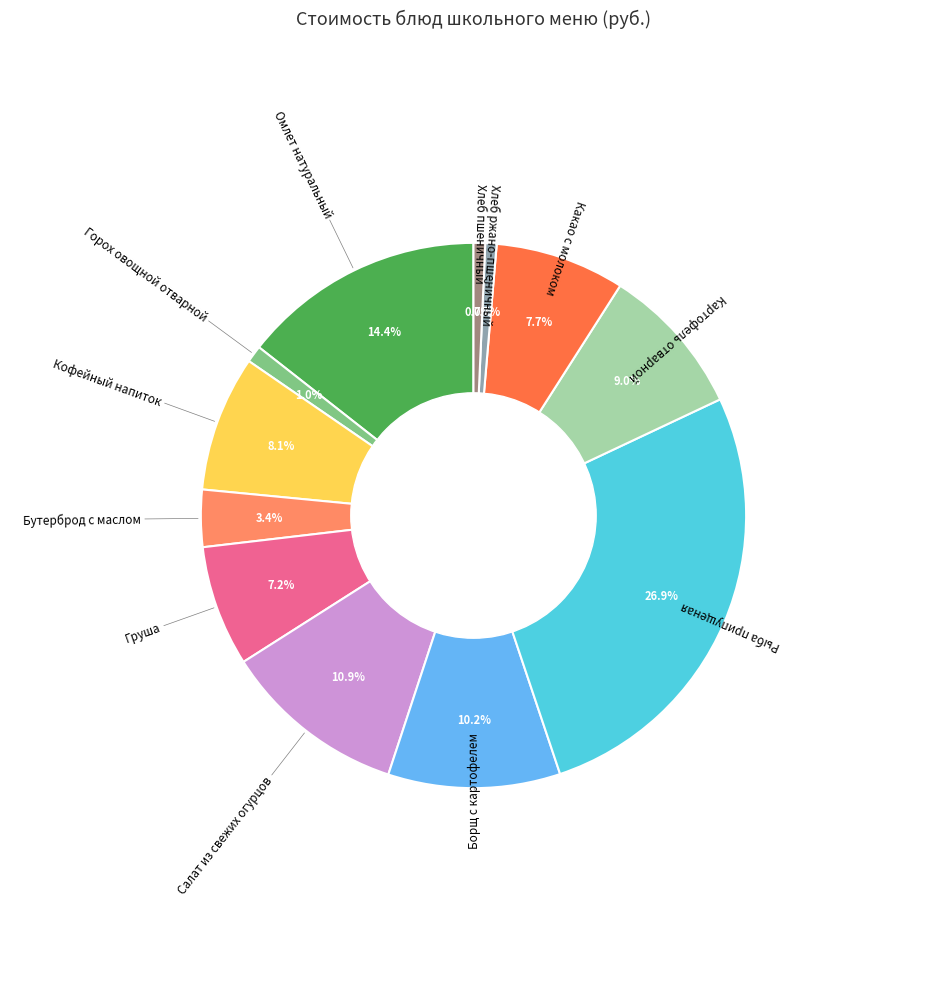

Count the number of slices in the pie.

12